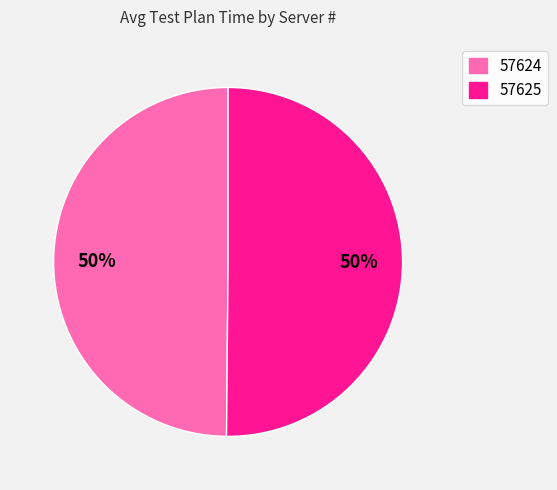

Is the sum of 57624 and 57625 greater than half?

Yes